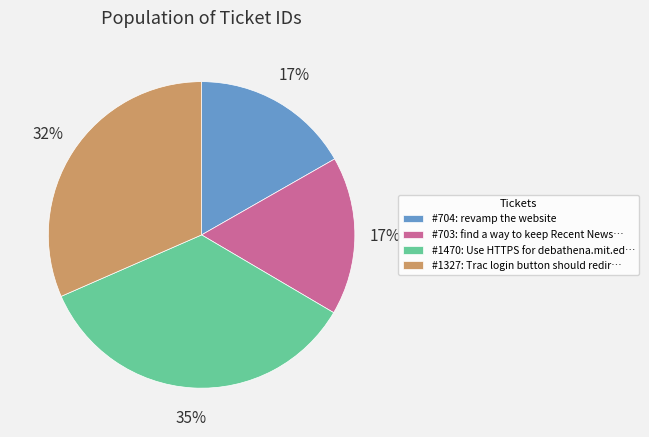

What is the ratio of the value at #704: revamp the website to the value at #1470: Use HTTPS for debathena.mit.ed…?

0.5